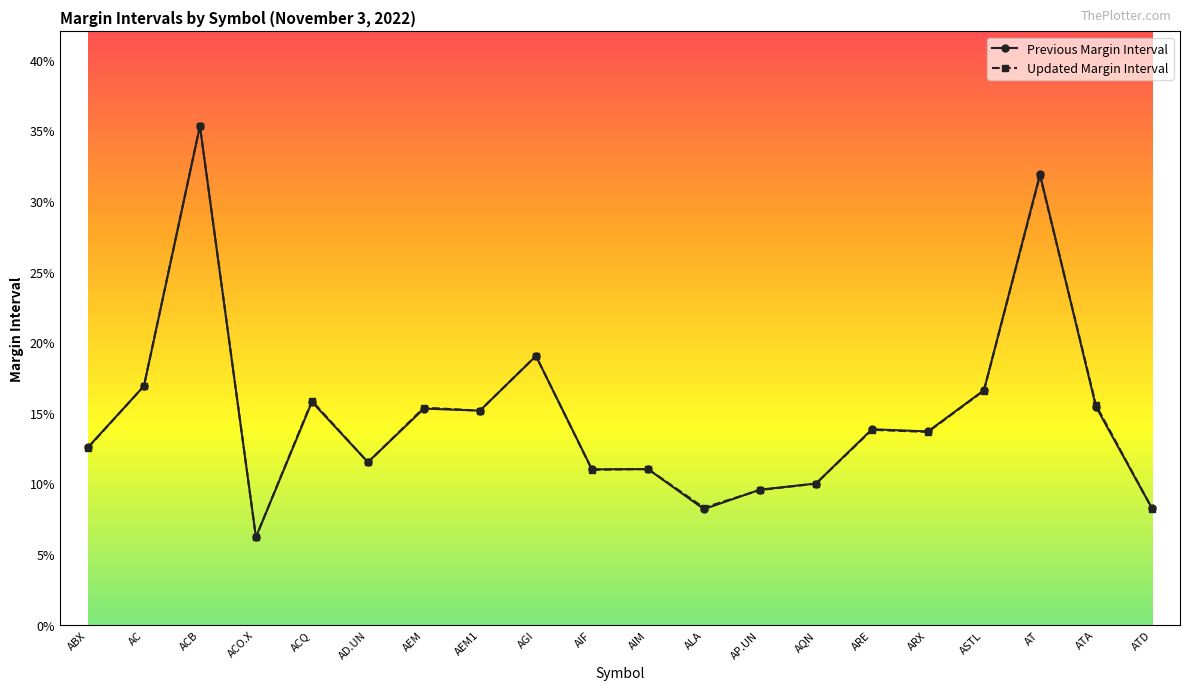

True or false: Previous Margin Interval and Updated Margin Interval intersect in this chart.

True